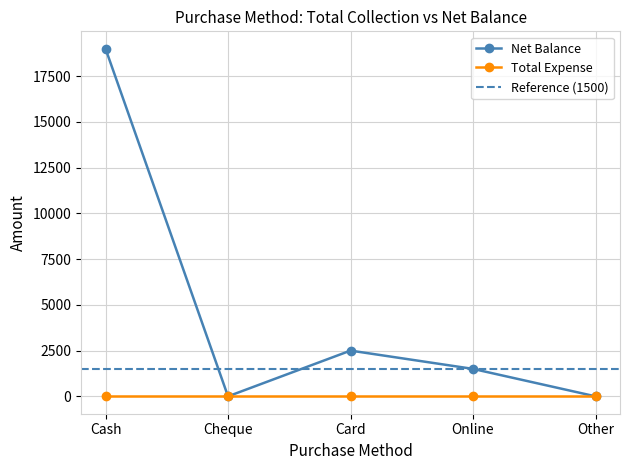

What is the difference between the maximum and minimum values?

19000